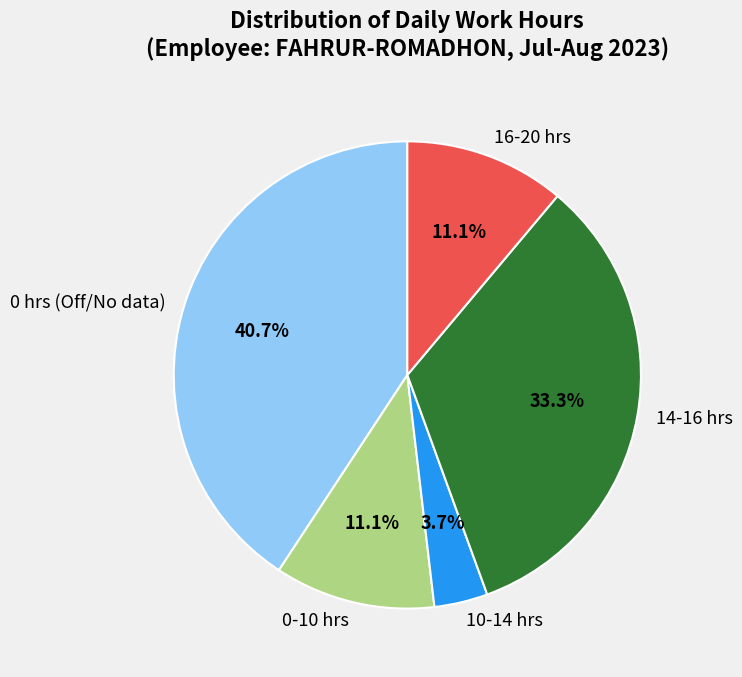

What is the smallest slice in the pie chart?

10-14 hrs